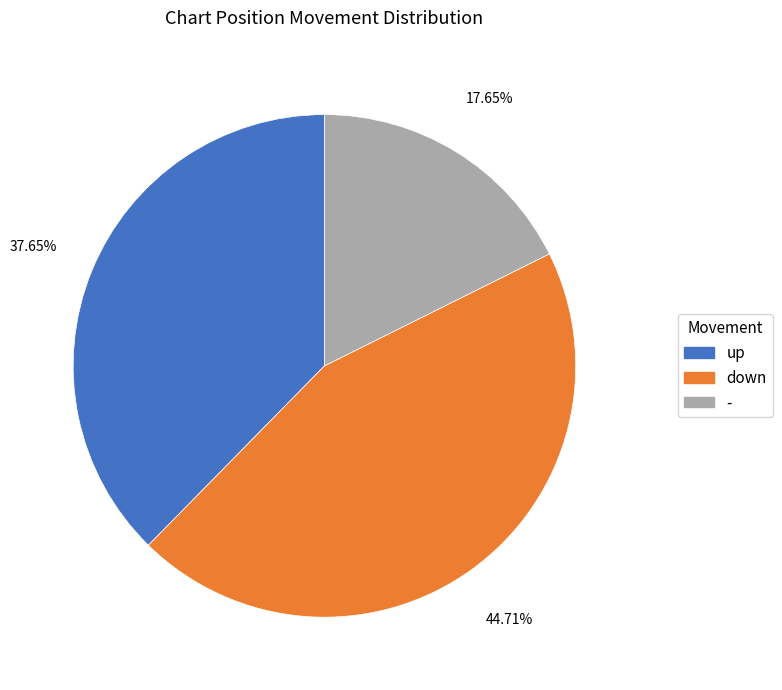

How many segments does this pie chart have?

3